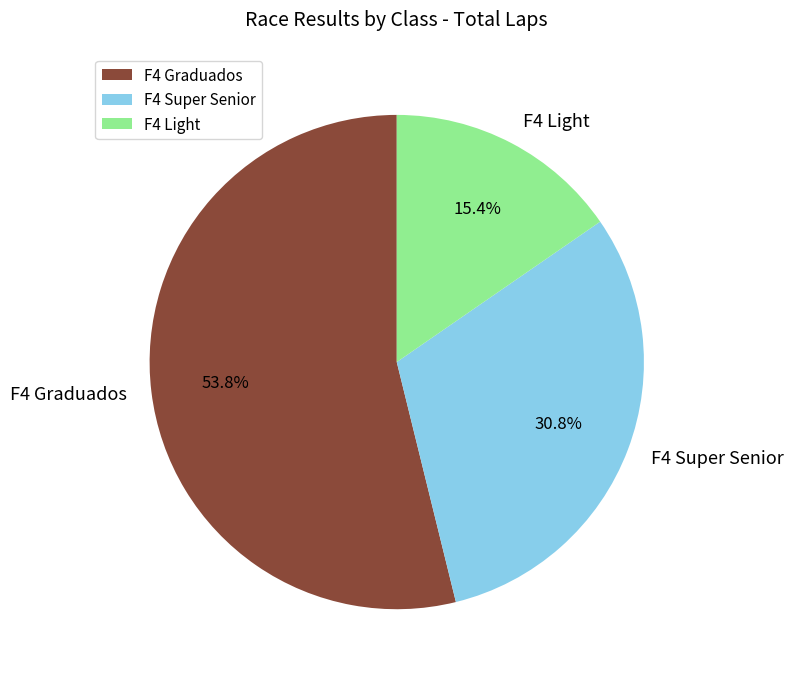

What is the total percentage of F4 Light and F4 Graduados?

69.2%